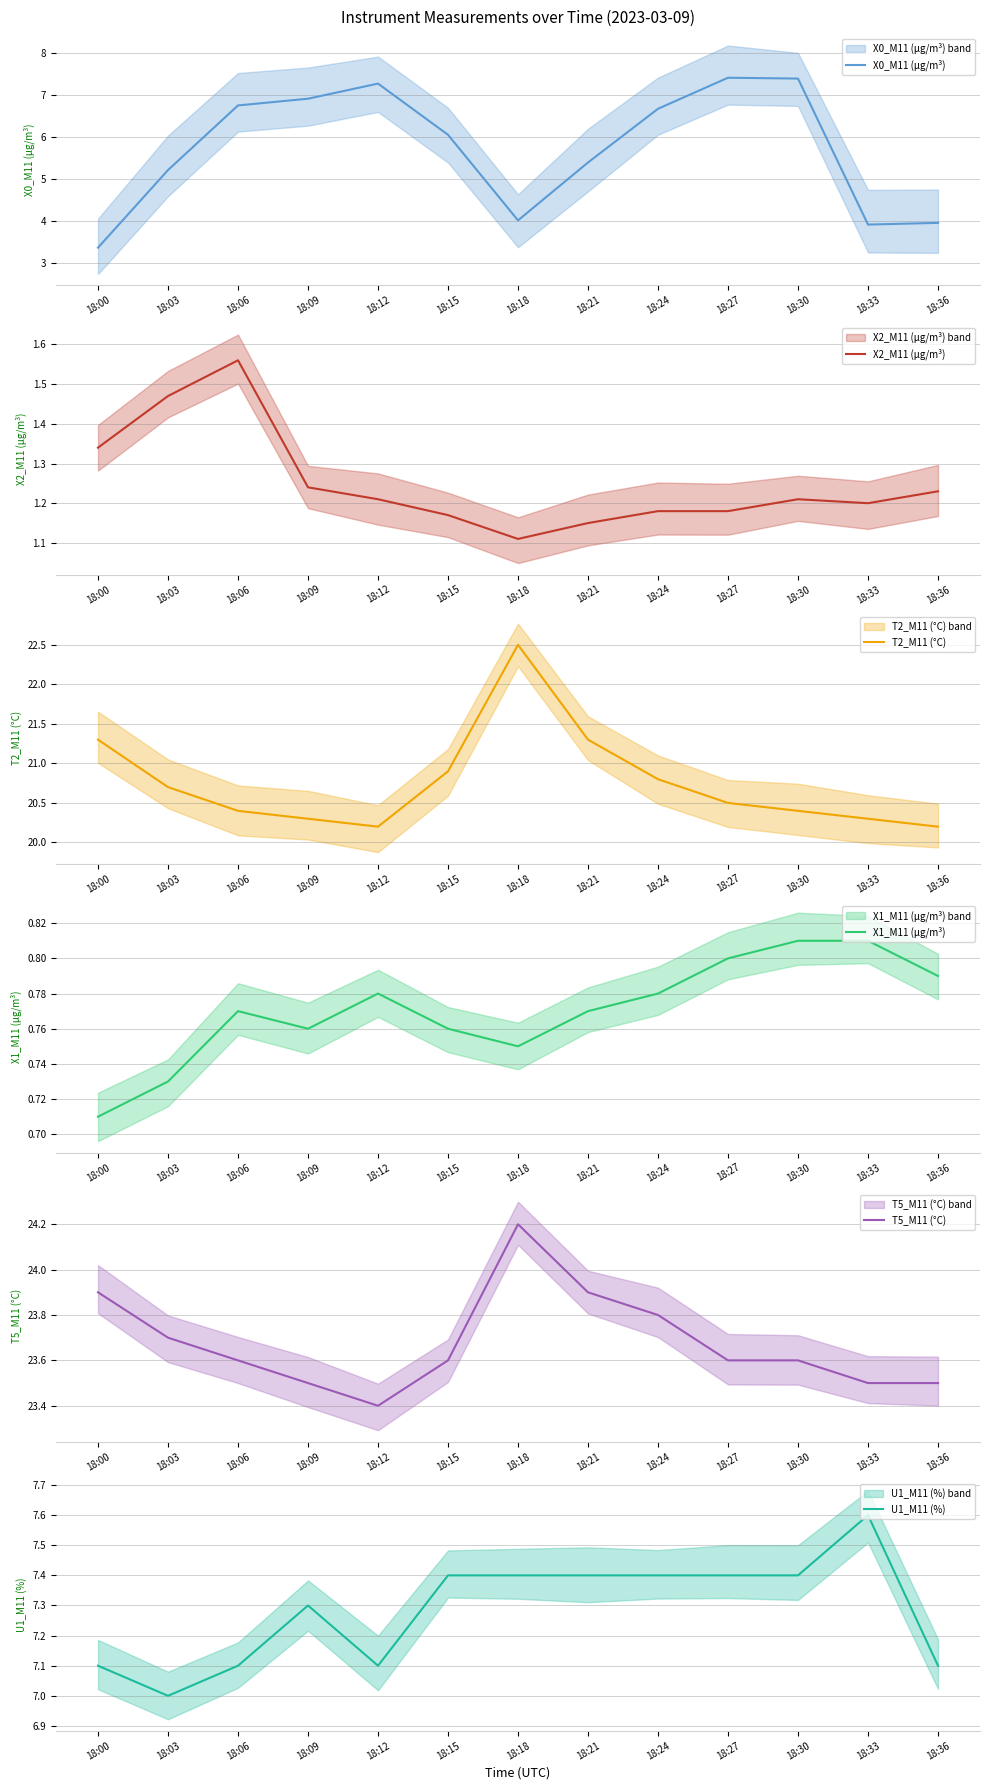

What is the difference between the maximum and minimum values in the T5_M11 (°C) series?

0.8